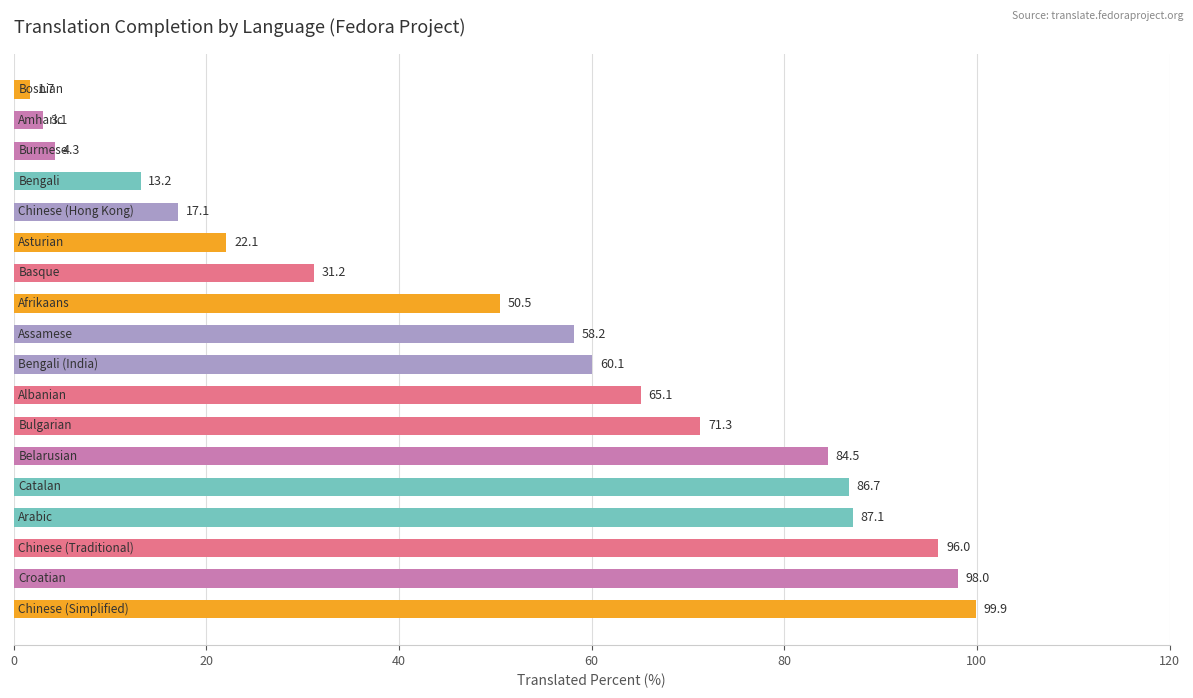

What is the maximum value shown in the chart?

99.9